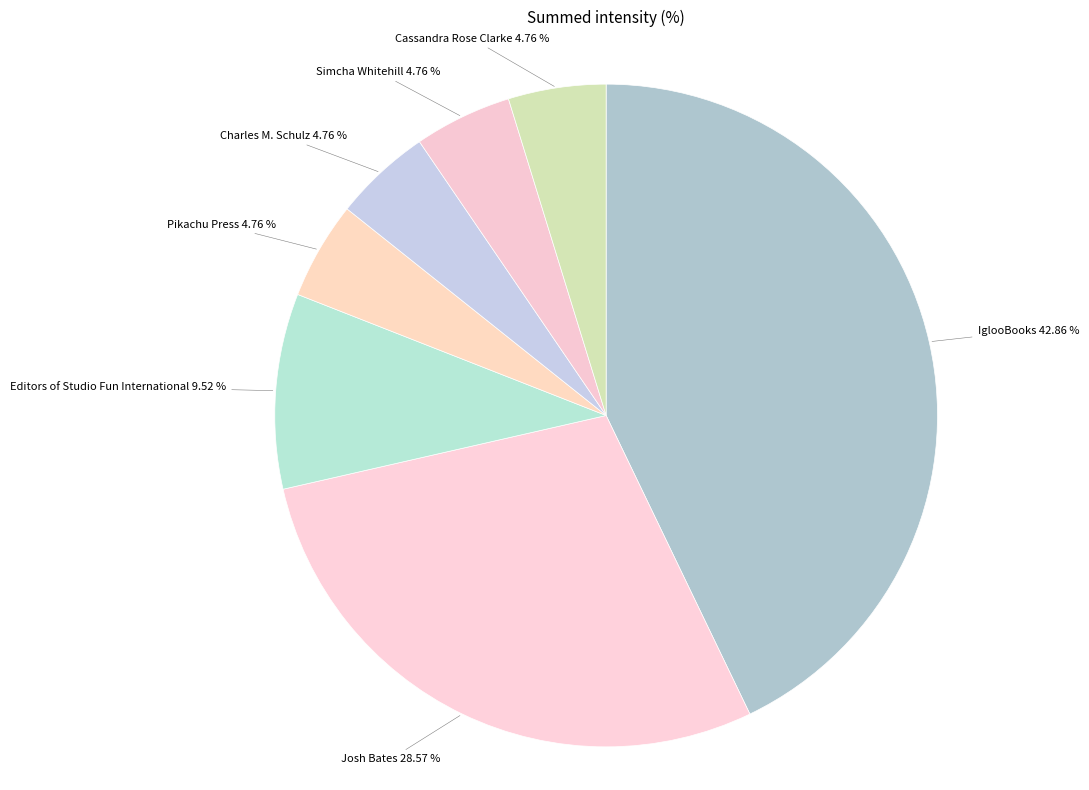

Which category has the biggest portion of the pie?

IglooBooks